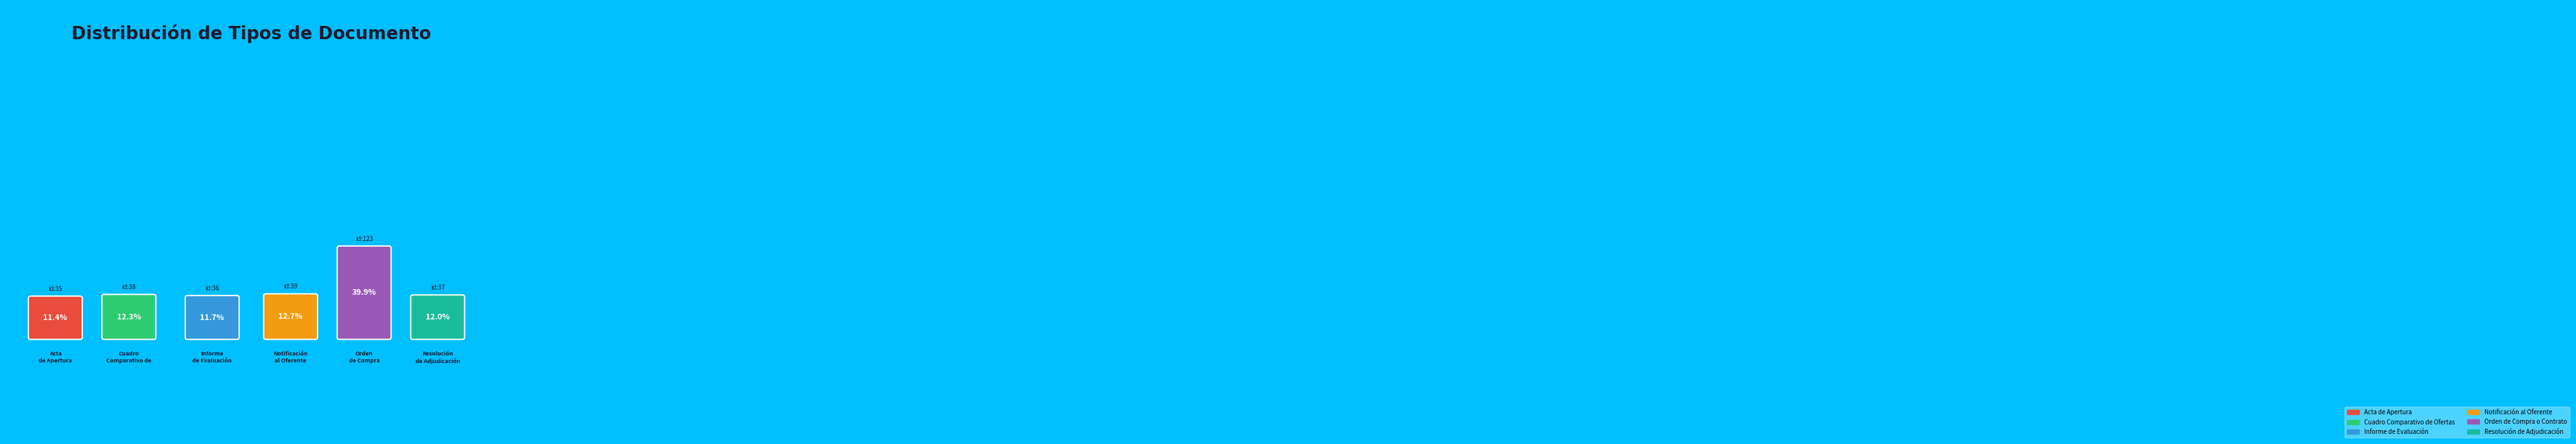

Which slice is the largest?

Orden de Compra o Contrato